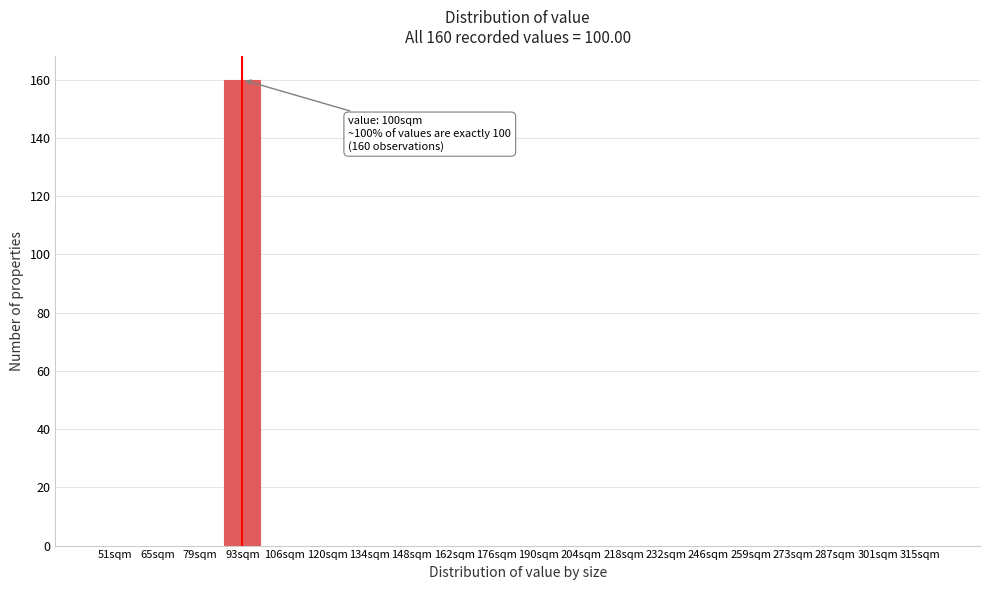

Reading left to right, list all the values displayed in this chart.

51sqm=0	65sqm=0	79sqm=0	93sqm=160	106sqm=0	120sqm=0	134sqm=0	148sqm=0	162sqm=0	176sqm=0	190sqm=0	204sqm=0	218sqm=0	232sqm=0	246sqm=0	259sqm=0	273sqm=0	287sqm=0	301sqm=0	315sqm=0